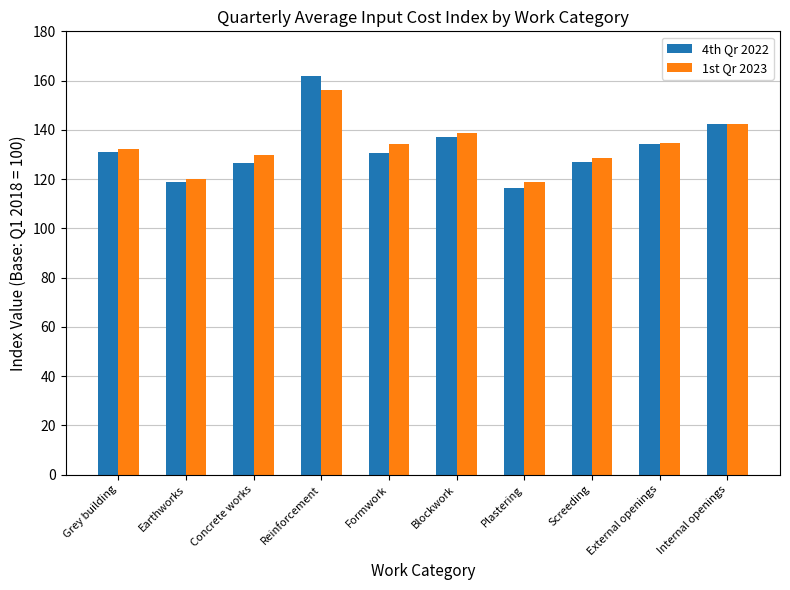

Which series changed the most between Earthworks and Internal openings?

4th Qr 2022